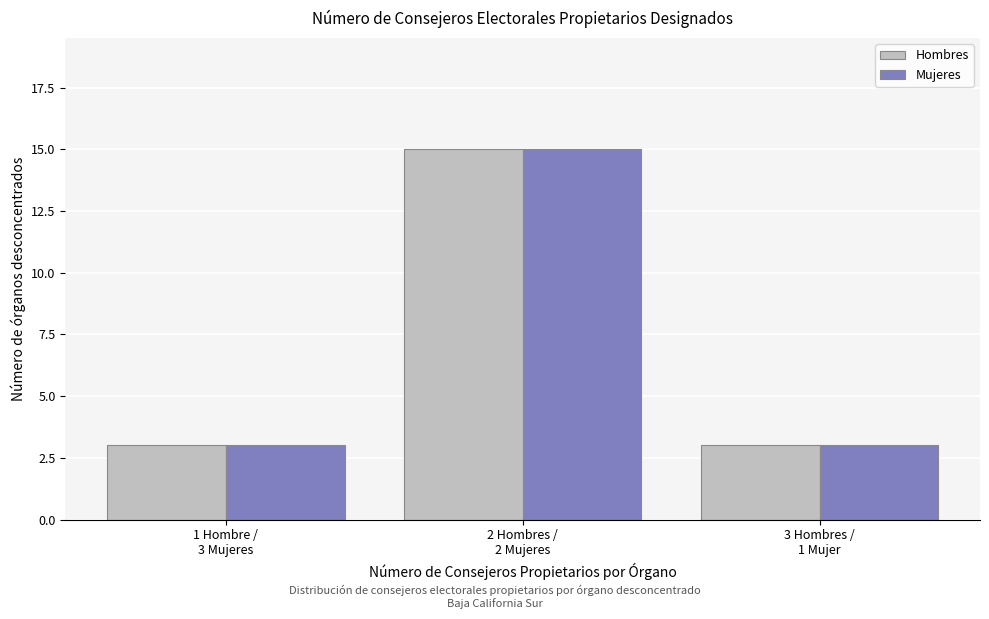

Reading left to right, what are all the values shown in this chart?

Hombres: 3	15	3
Mujeres: 3	15	3